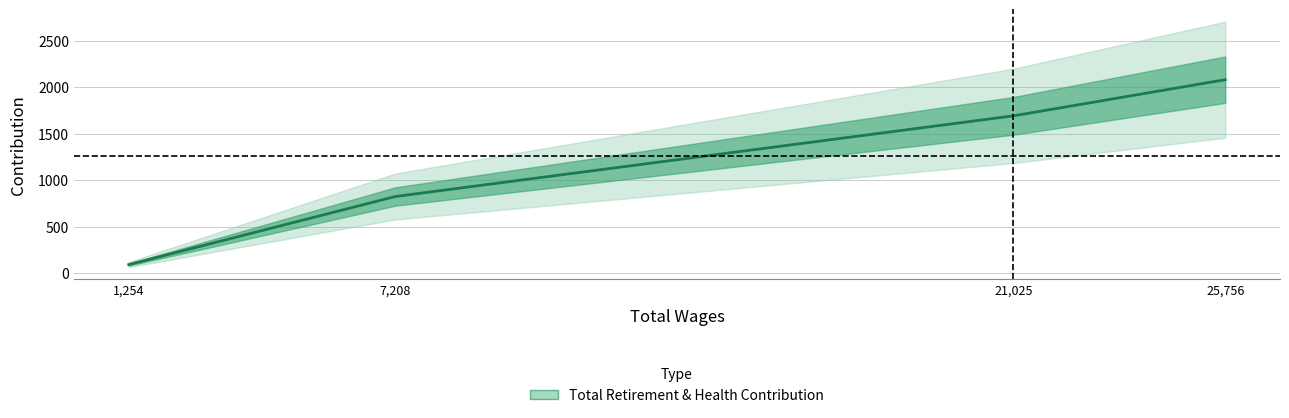

What is the greatest value displayed?

2083